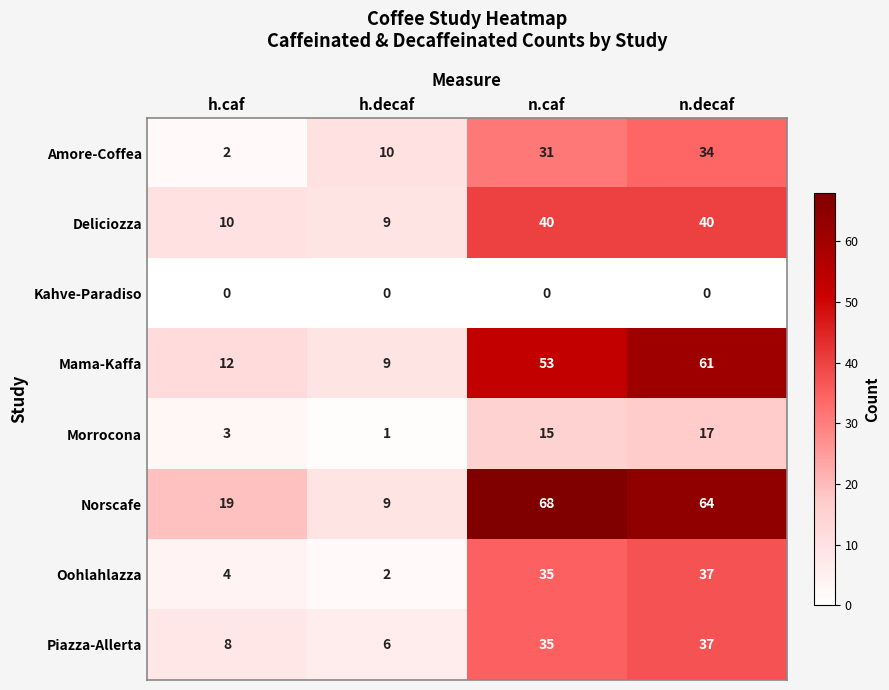

Read the Piazza-Allerta value at n.decaf, to the nearest 5.

35